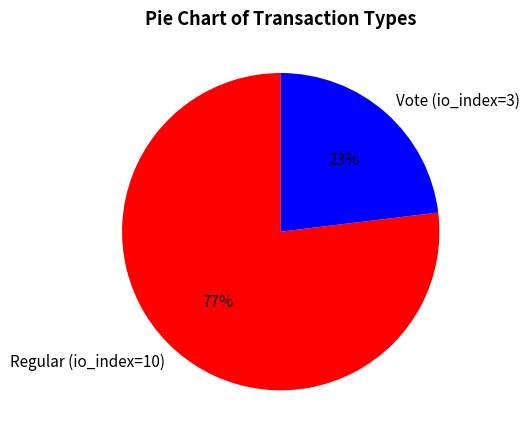

Does Vote (io_index=3) account for over 50% of the chart?

No